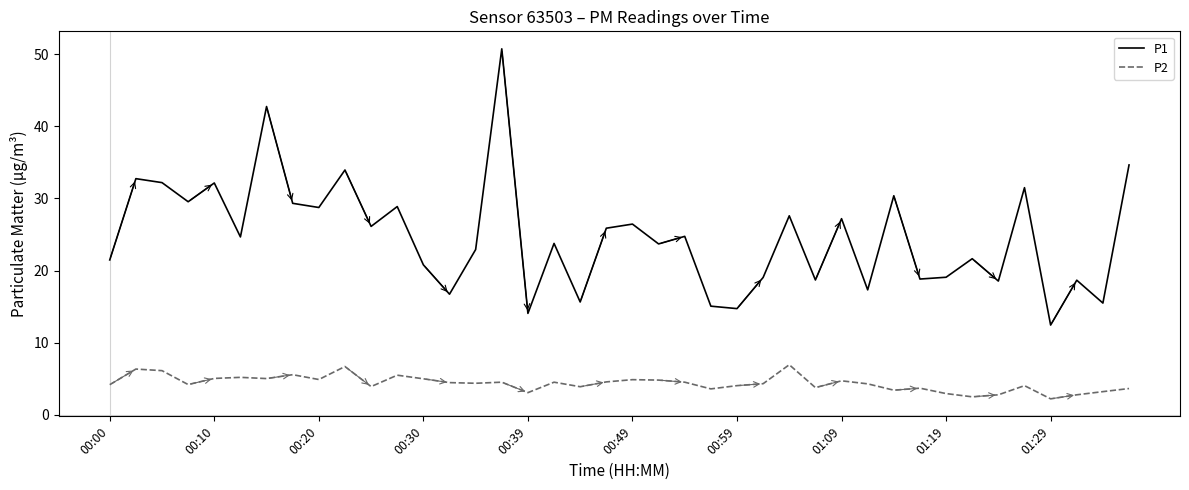

True or false: P2 and P1 intersect in this chart.

False